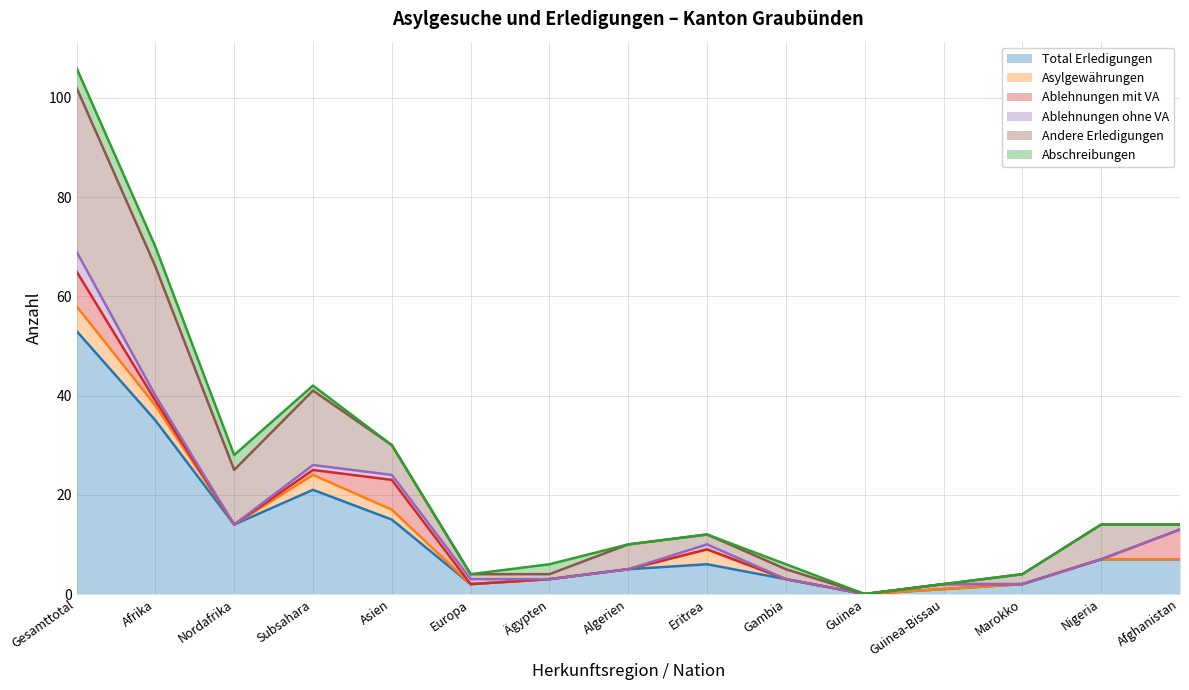

How many values in the Ablehnungen ohne VA series exceed 0?

6